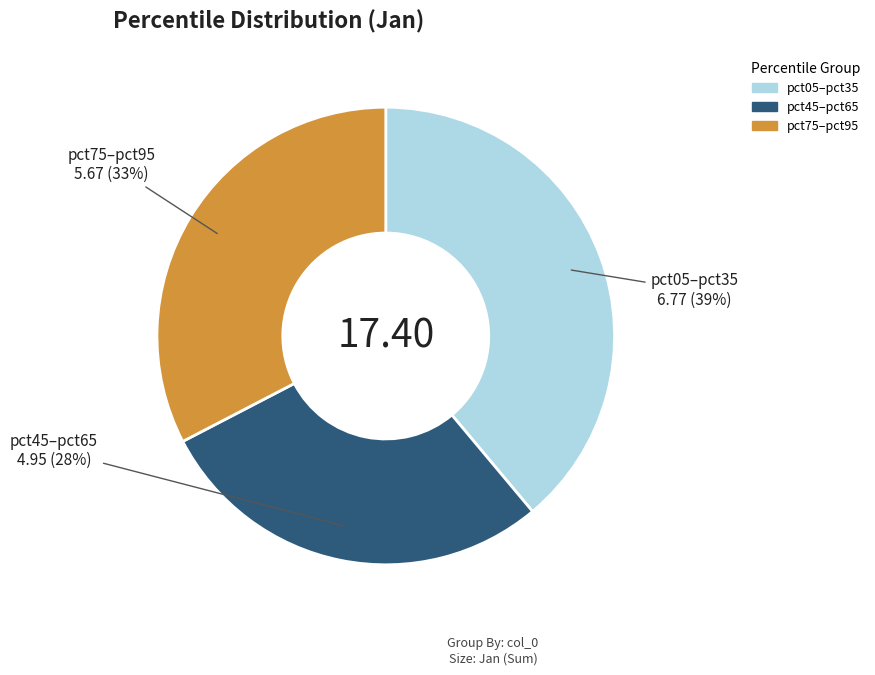

To the nearest percent, what is the average slice percentage?

33%